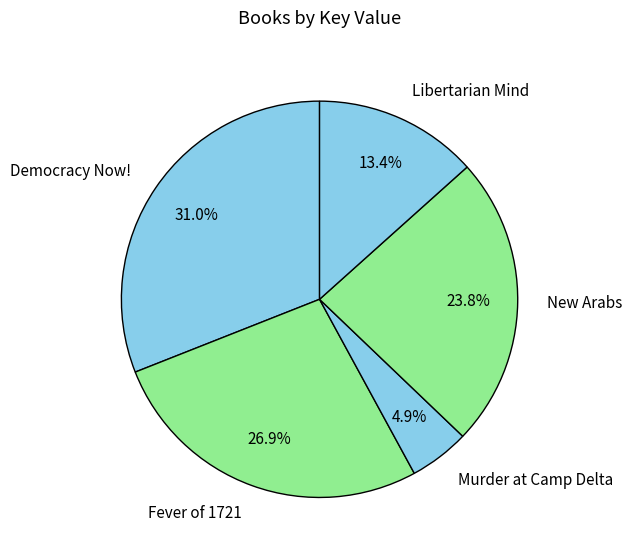

What is the ratio of the value at New Arabs to the value at Fever of 1721?

0.9